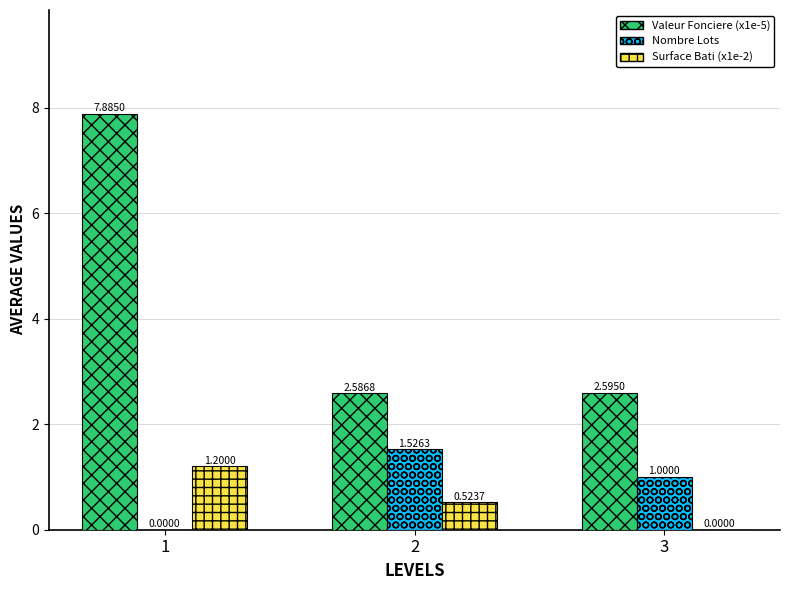

How many positive values does the Nombre Lots series have?

2